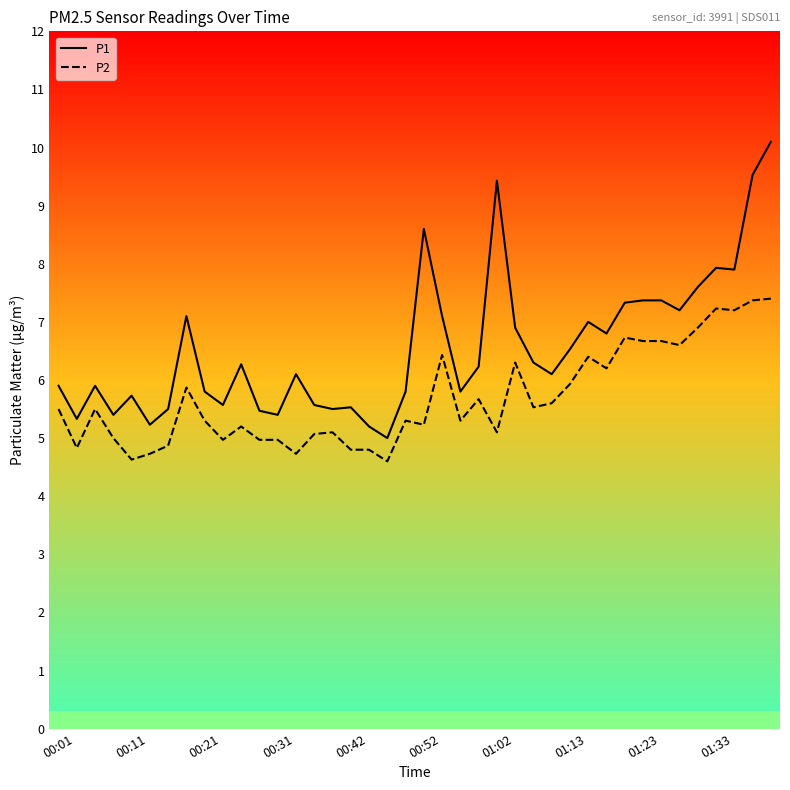

True or false: P1 and P2 intersect in this chart.

False